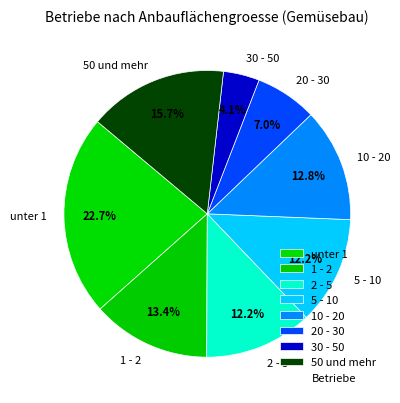

What percentage is the 30 - 50 slice, to the nearest percent?

4%